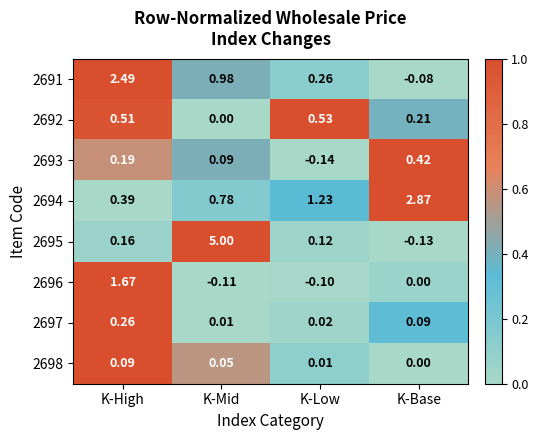

Rank the series by their maximum value, from lowest to highest.

2698, 2697, 2693, 2692, 2696, 2691, 2694, 2695